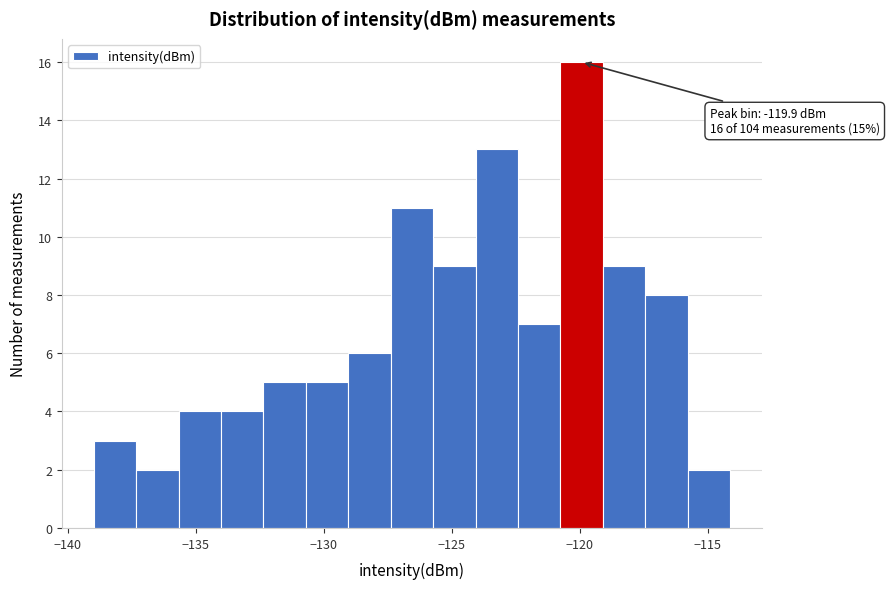

Read against the x-axis, roughly where is the centre of the tallest bar?

-120.0